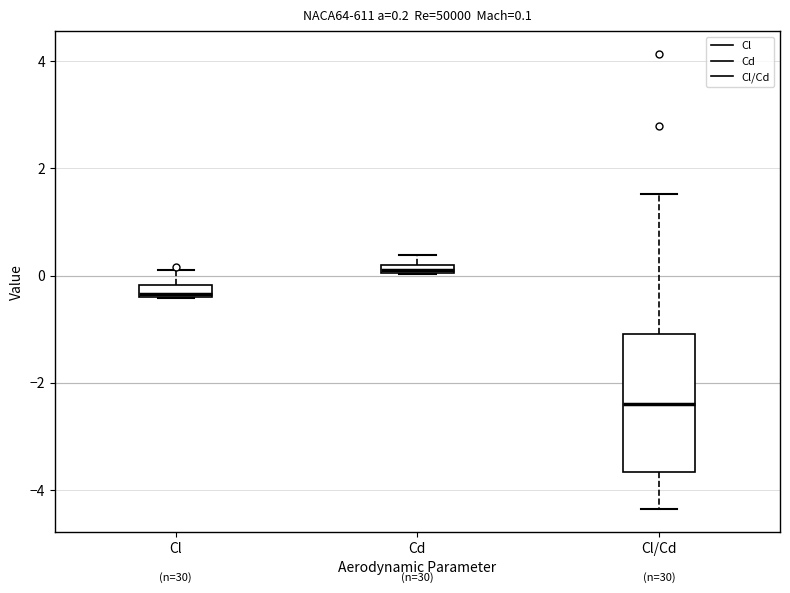

Which box's median line is the highest?

Cd